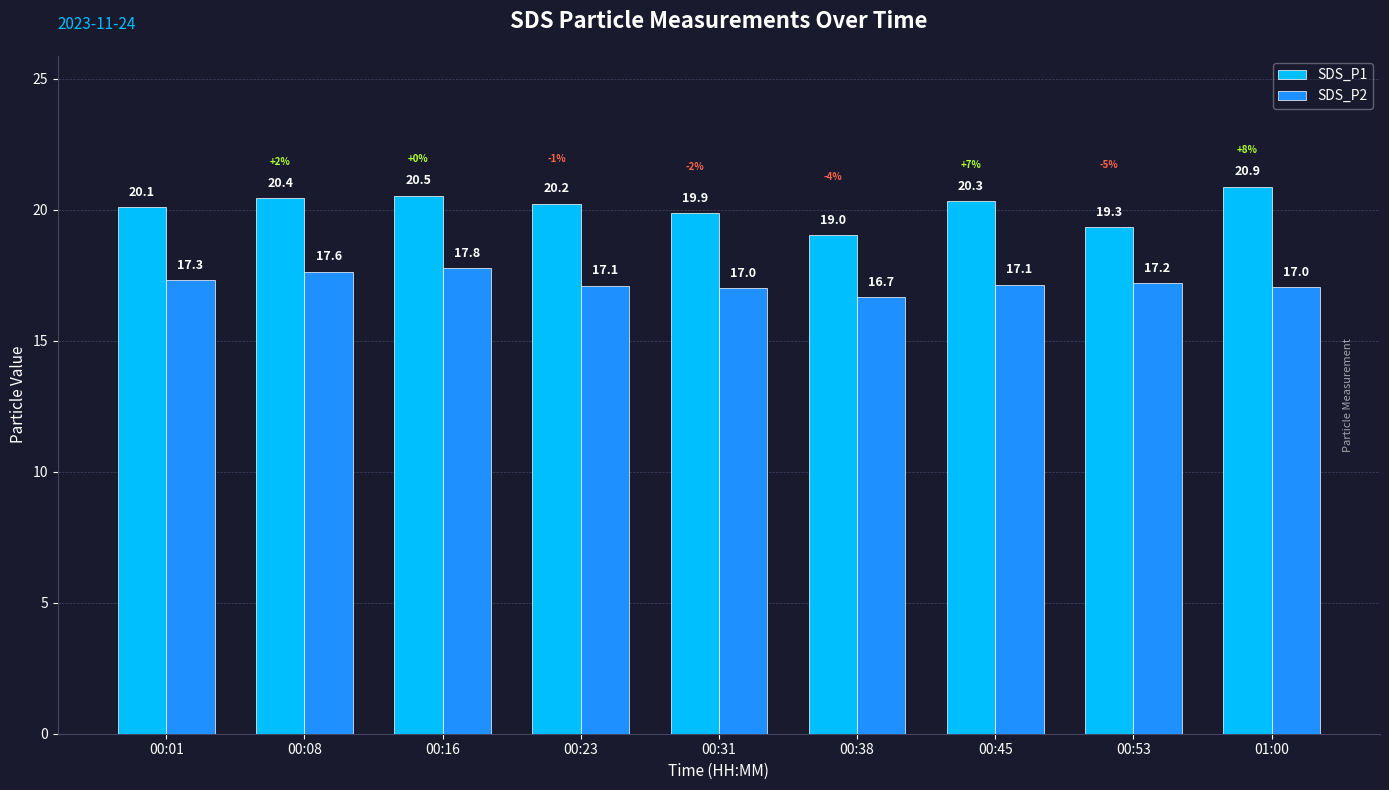

Reading left to right, list all the values displayed in this chart.

SDS_P1: 00:01=20.1	00:08=20.4	00:16=20.5	00:23=20.2	00:31=19.9	00:38=19.0	00:45=20.3	00:53=19.3	01:00=20.9
SDS_P2: 00:01=17.3	00:08=17.6	00:16=17.8	00:23=17.1	00:31=17.0	00:38=16.7	00:45=17.1	00:53=17.2	01:00=17.0